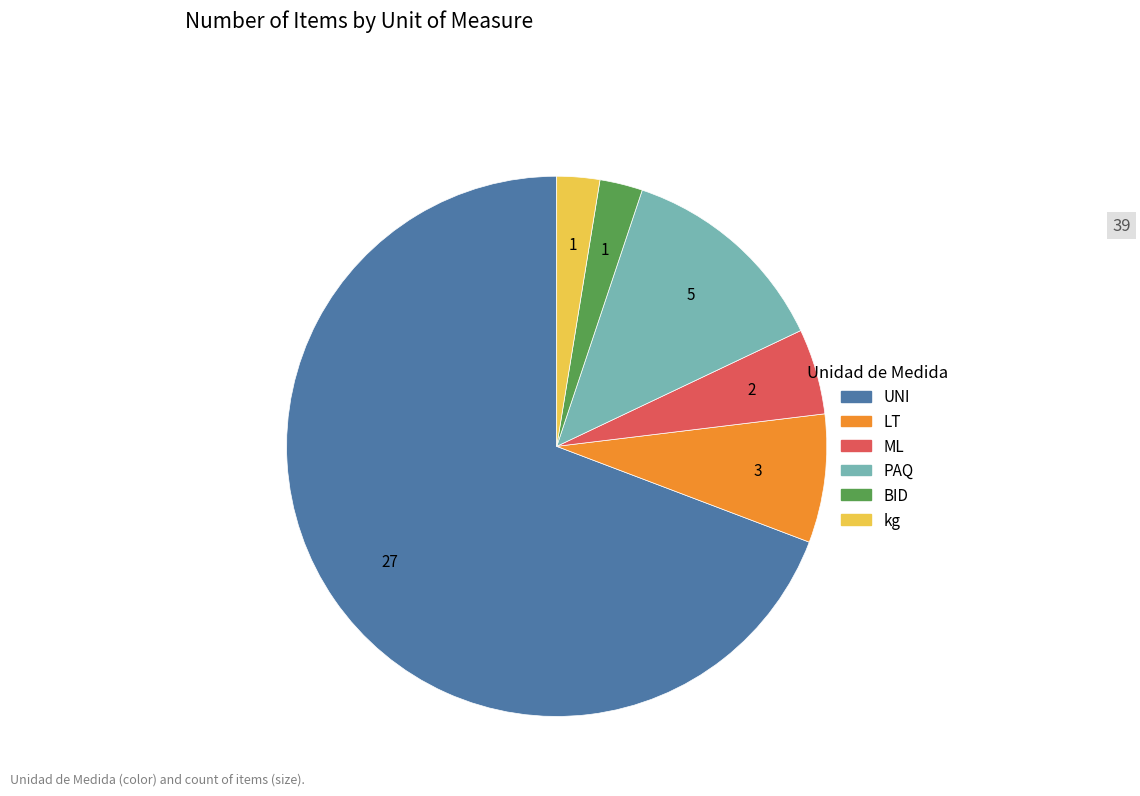

Is there a majority slice in this chart?

Yes